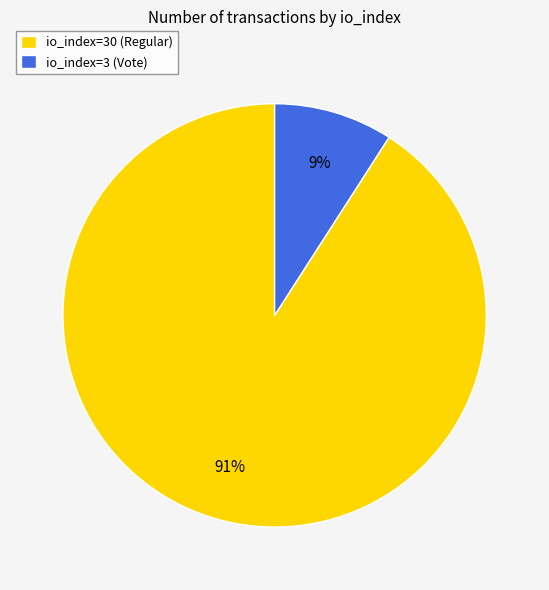

Rank the categories by value from highest to lowest.

io_index=30 (Regular), io_index=3 (Vote)